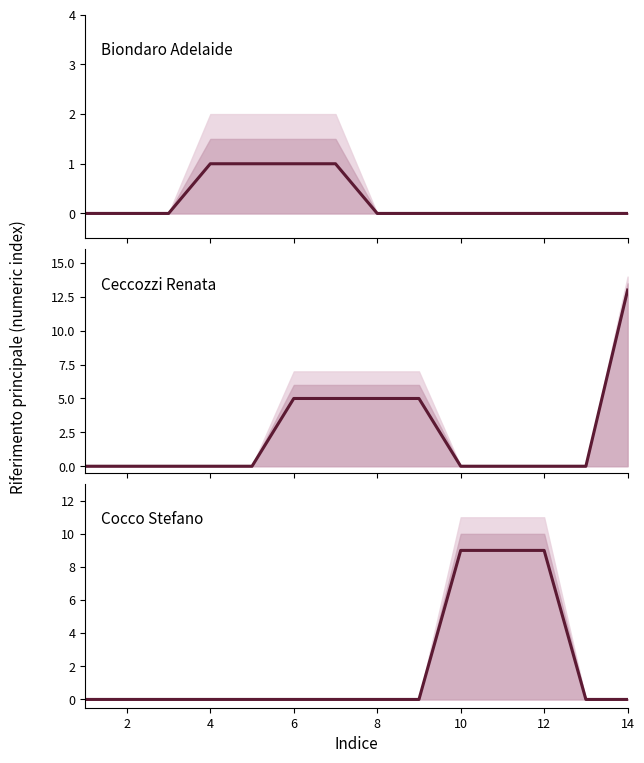

Reading left to right, list all the values displayed in this chart.

Biondaro Adelaide: 0	0	0	1	1	1	1	0	0	0	0	0	0	0
Ceccozzi Renata: 0	0	0	0	0	5	5	5	5	0	0	0	0	13
Cocco Stefano: 0	0	0	0	0	0	0	0	0	9	9	9	0	0